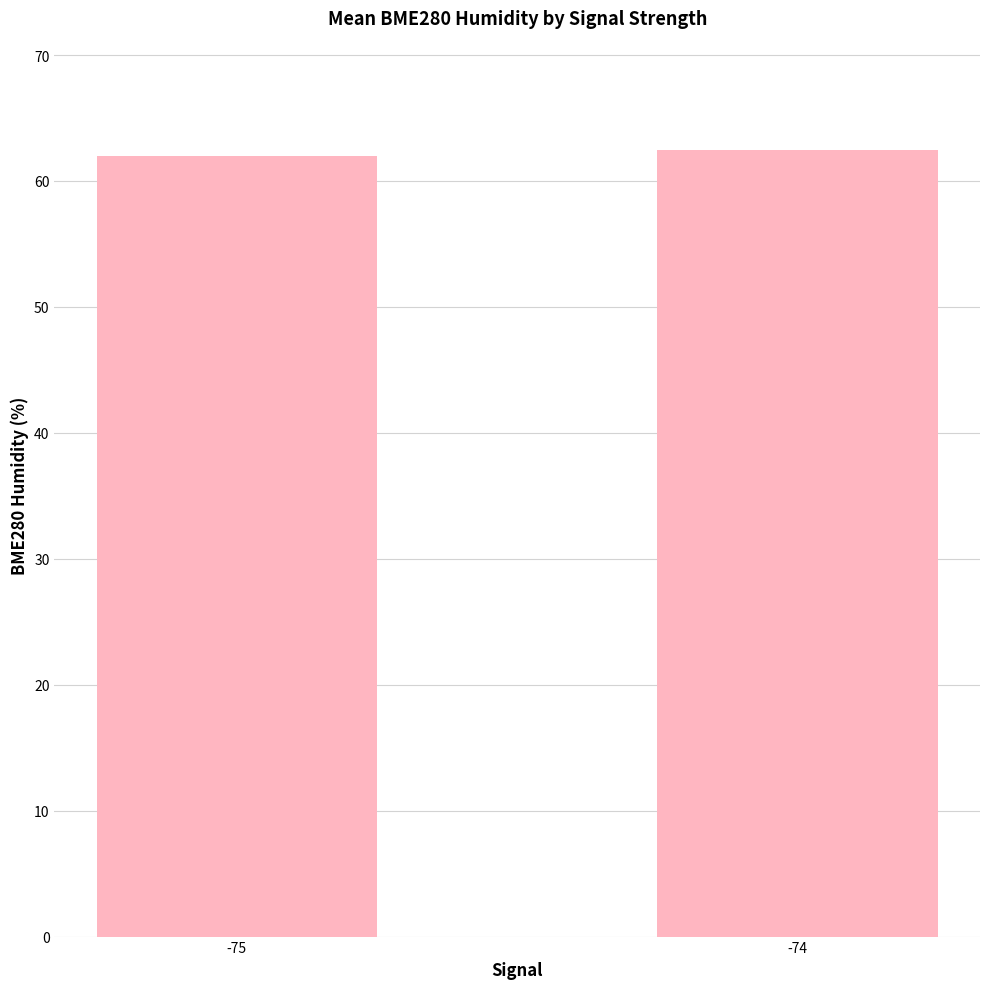

What is the average value?

62.2